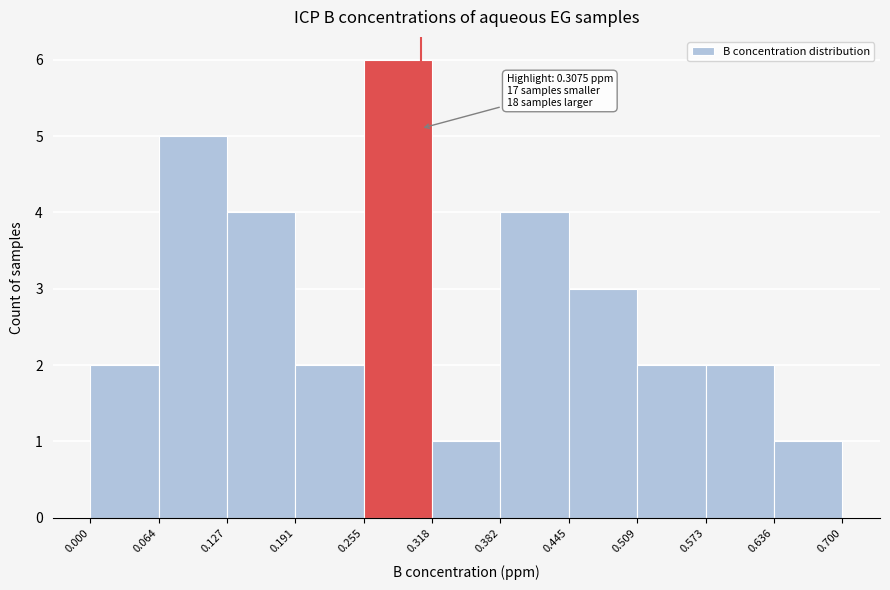

Over which range of the x-axis is the bar tallest?

0.255 to 0.318